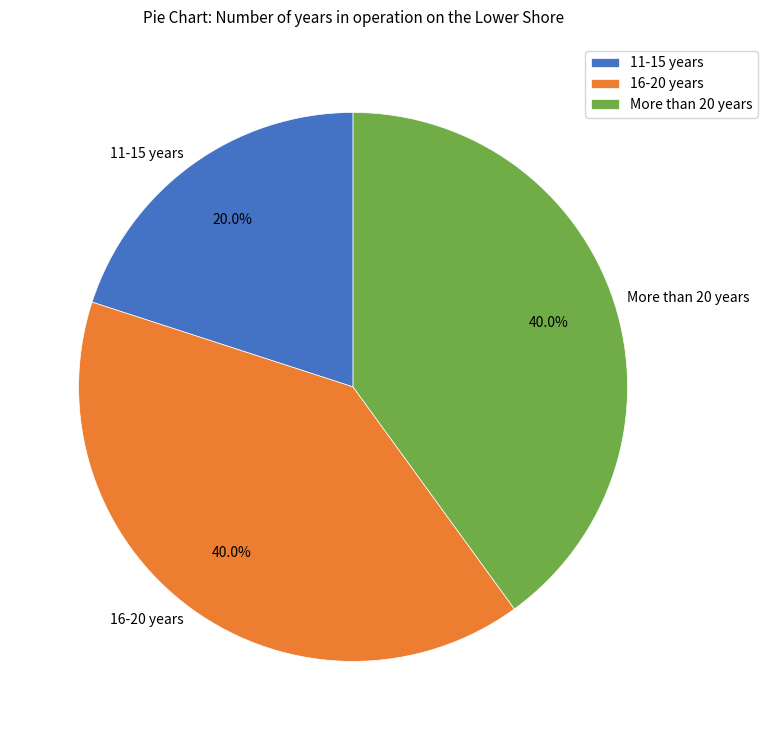

Does any single category account for the majority?

No